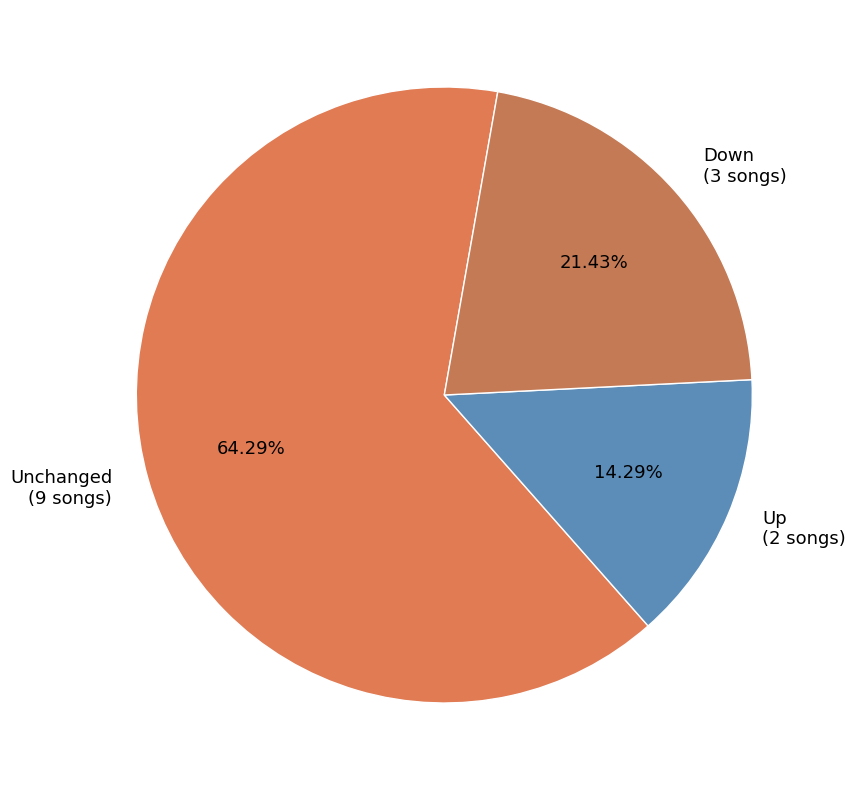

Which category has the smallest portion of the pie?

Up (2 songs)